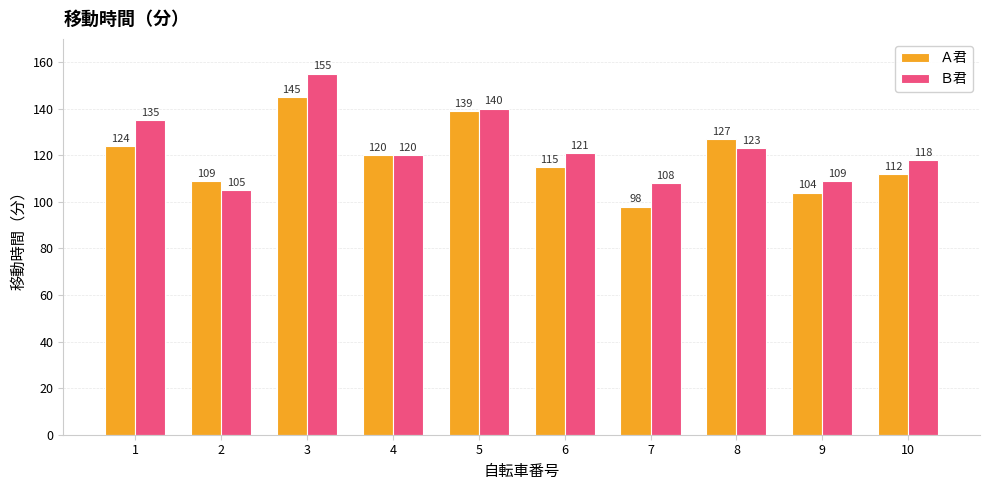

What is the average value of the Ｂ君 series?

123